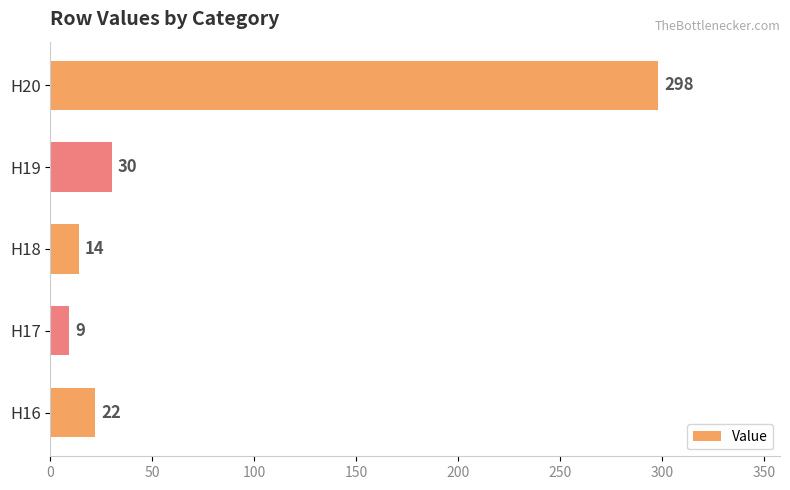

How many categories are shown in the chart?

5